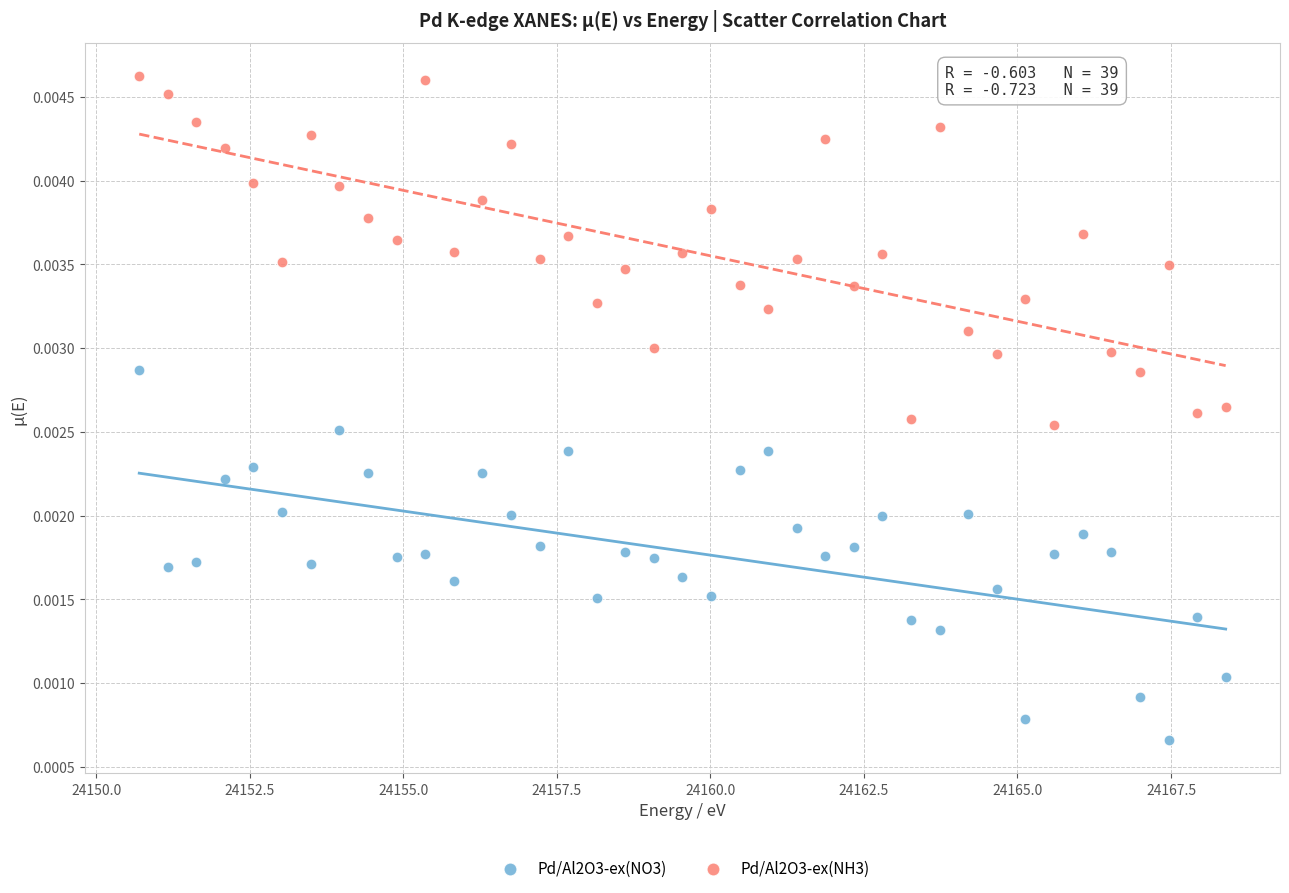

Which series contains the lowest Y value?

Pd/Al2O3-ex(NO3)